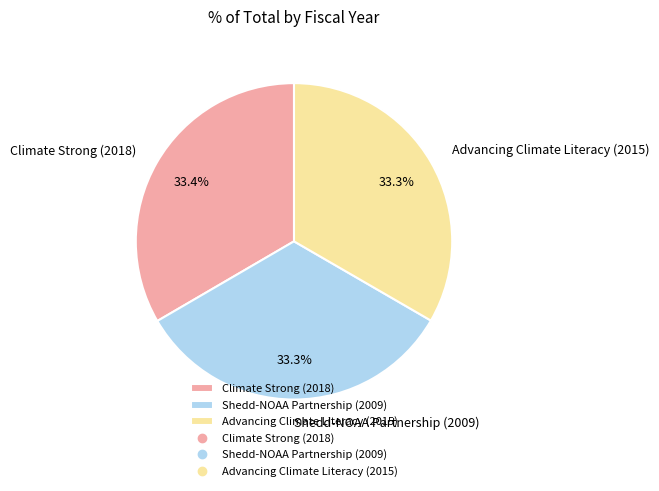

Is Climate Strong (2018) the majority of the pie?

No